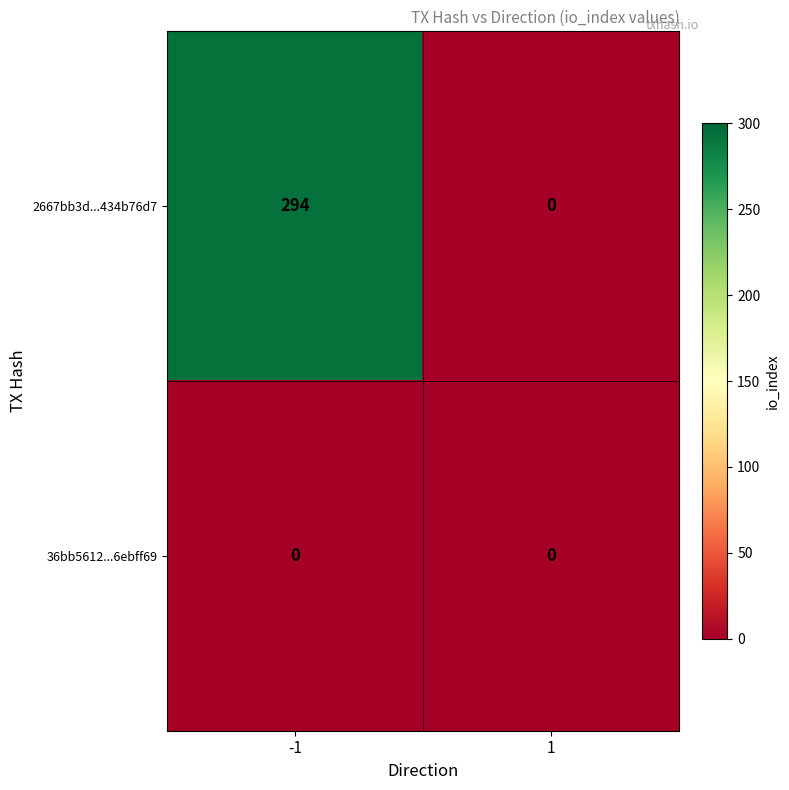

Reading left to right, transcribe all the data shown in this chart.

2667bb3d...434b76d7: -1=294	1=0
36bb5612...6ebff69: -1=0	1=0